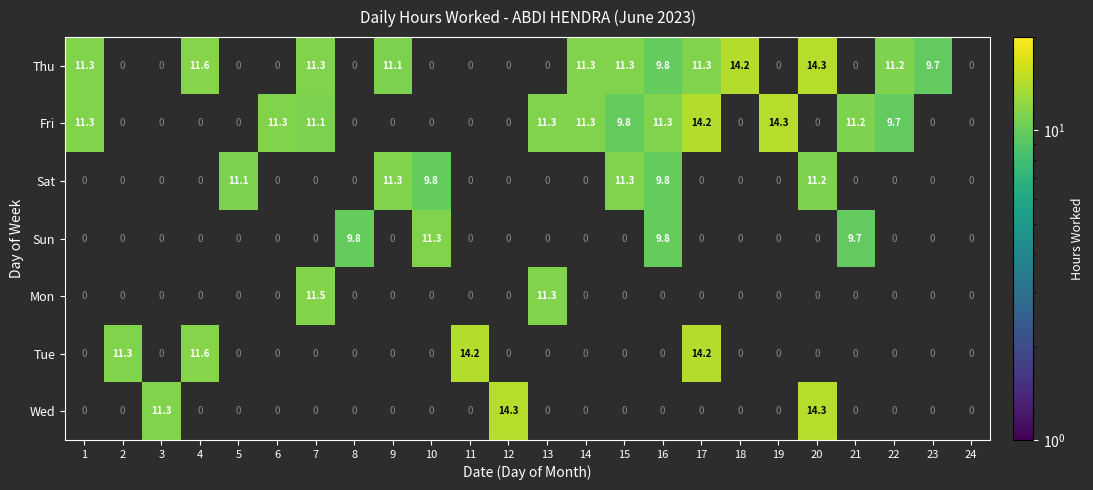

What is the difference between the maximum and minimum values in the Sun series?

11.3